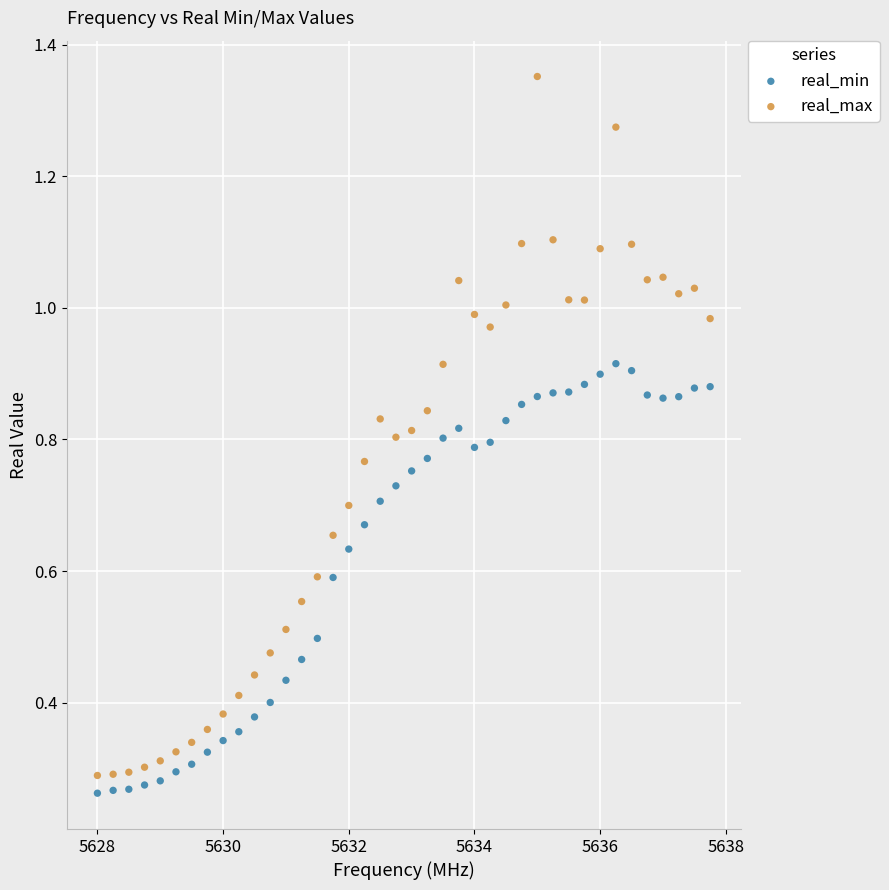

Across all data points, what is the range of X values (max minus min)?

9.8